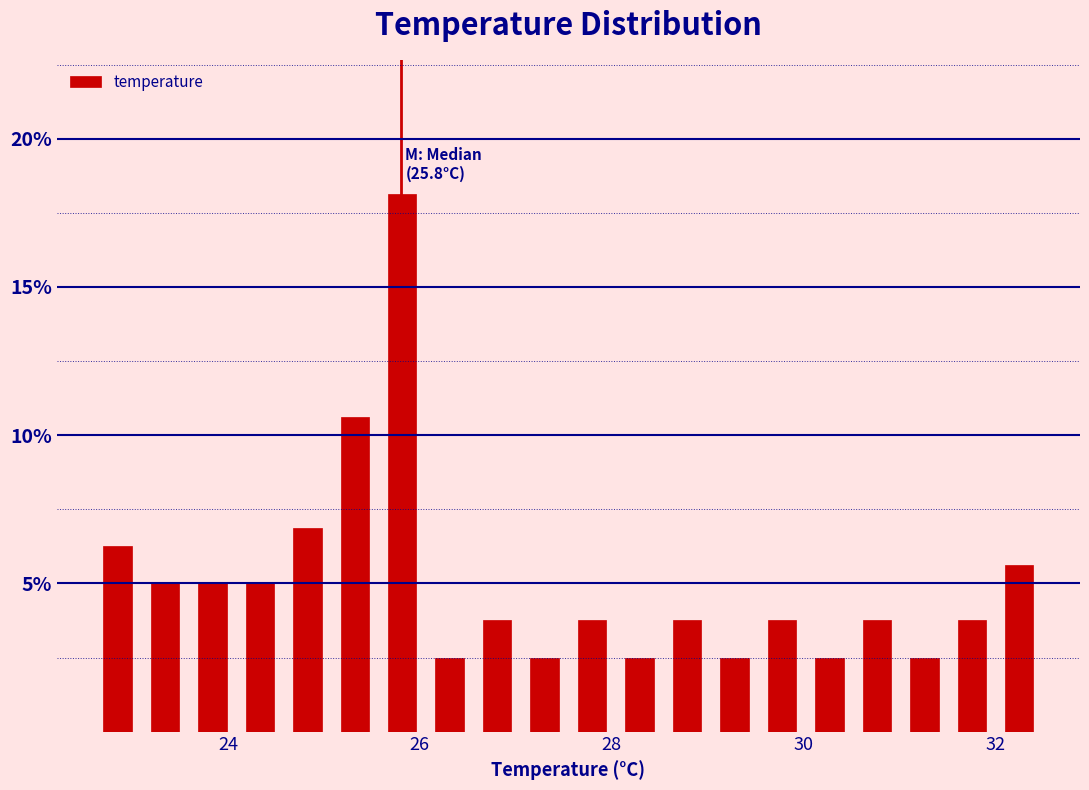

Around what value on the x-axis is the tallest bar? Give the approximate position of its centre, as read against the axis.

25.8